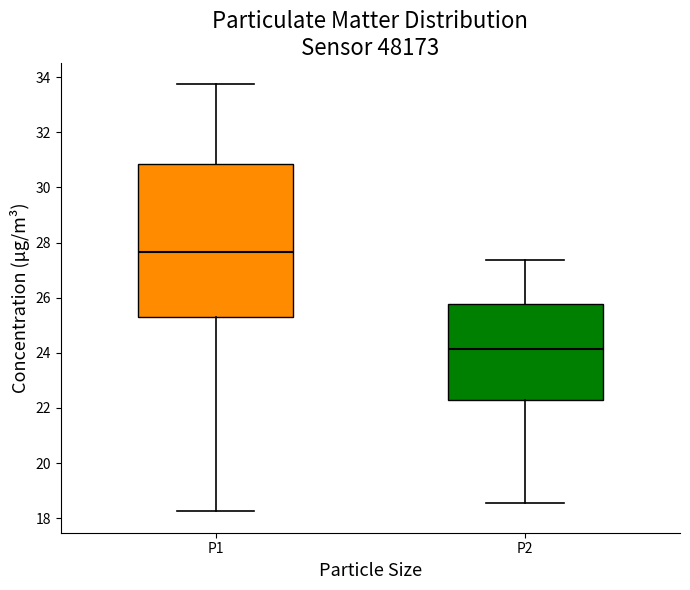

Where does the upper whisker of the box for P2 end on the y-axis? The values are not printed on the chart, so give them approximately, as read against the axis.

27.4